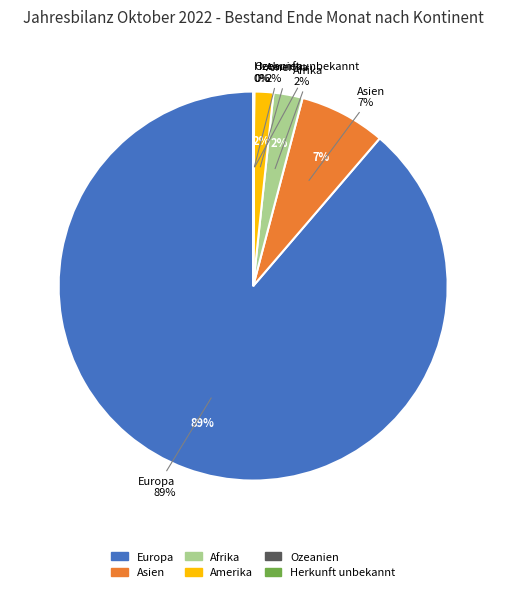

Which category accounts for the majority?

Europa